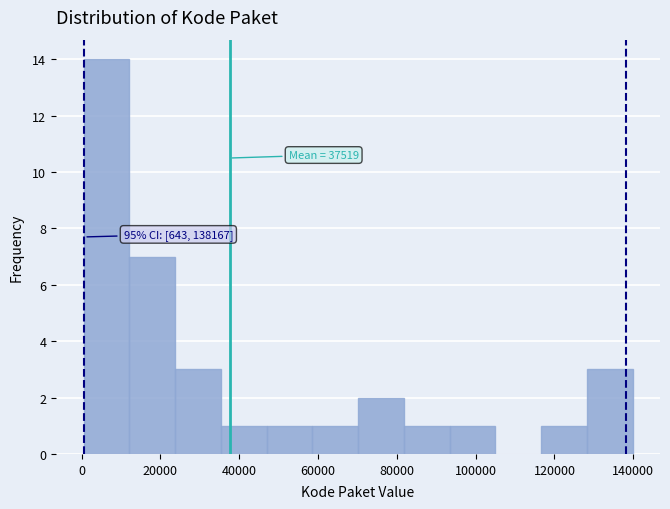

Which range on the x-axis has the tallest bar?

0 to 12000